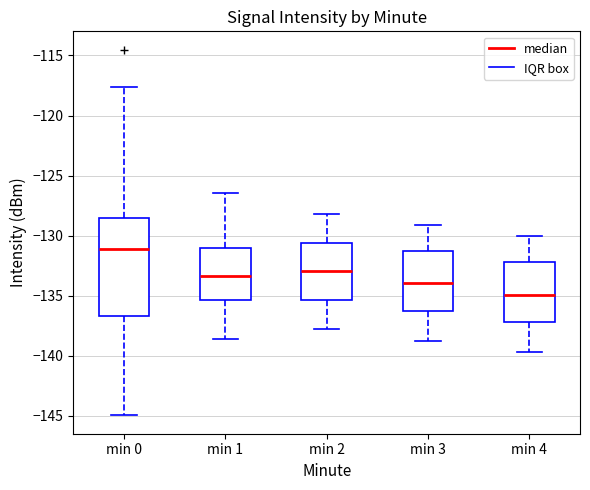

Where is the lower edge of the box for min 0 on the y-axis? The values are not printed on the chart, so give them approximately, as read against the axis.

-136.5